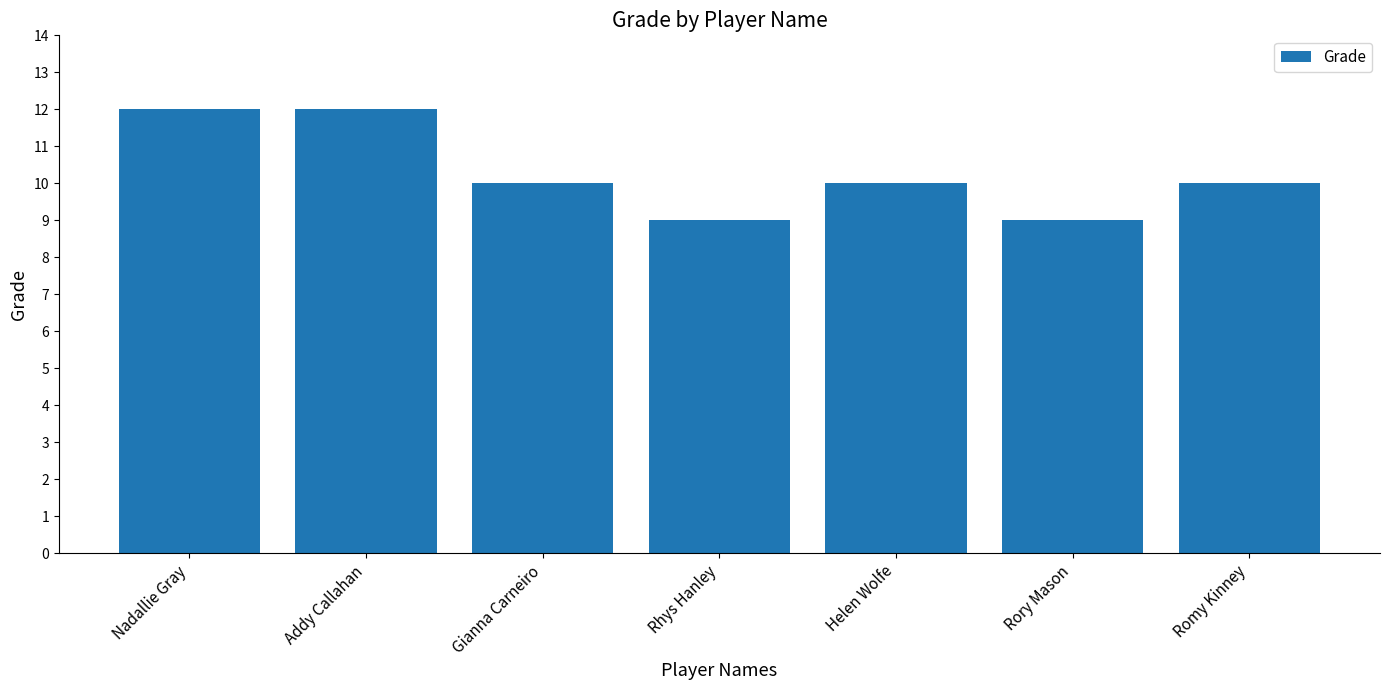

What is the sum of the values at Rory Mason and Gianna Carneiro?

19